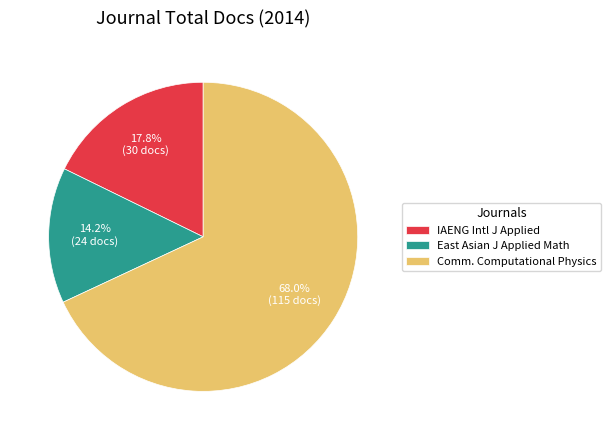

Do Comm. Computational Physics and IAENG Intl J Applied together represent more than half of the pie?

Yes